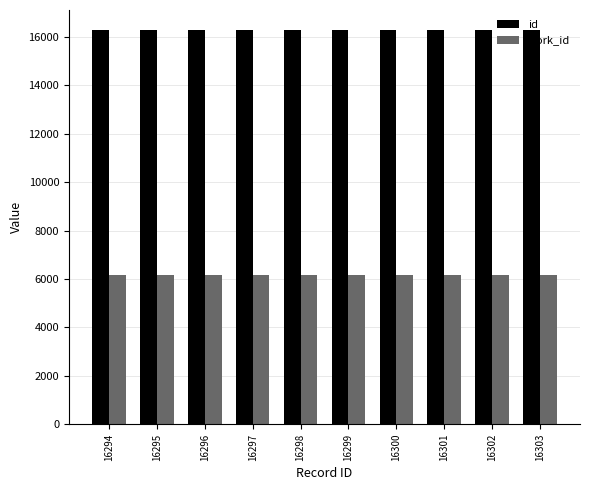

What is the minimum value for work_id?

6163